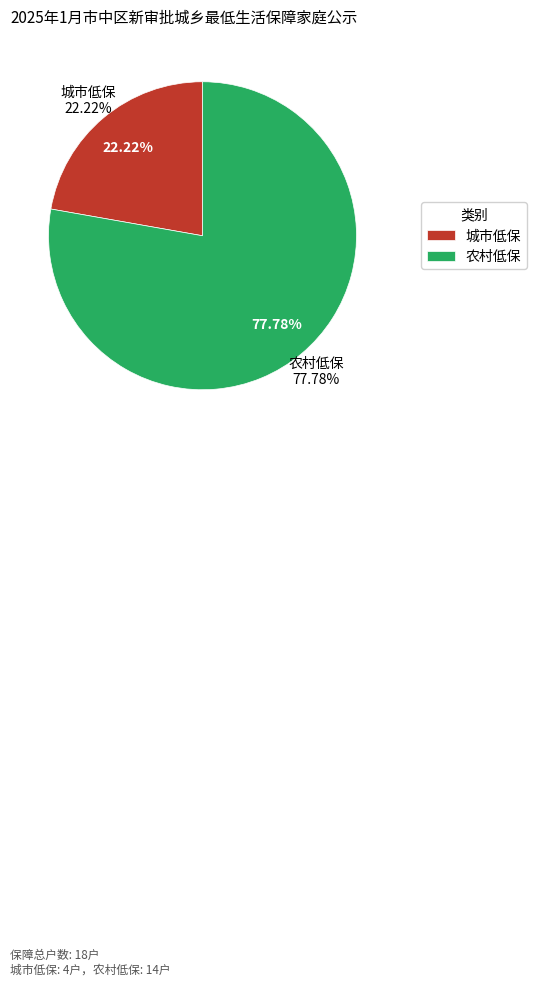

What portion of the pie excludes 农村低保?

22.2%